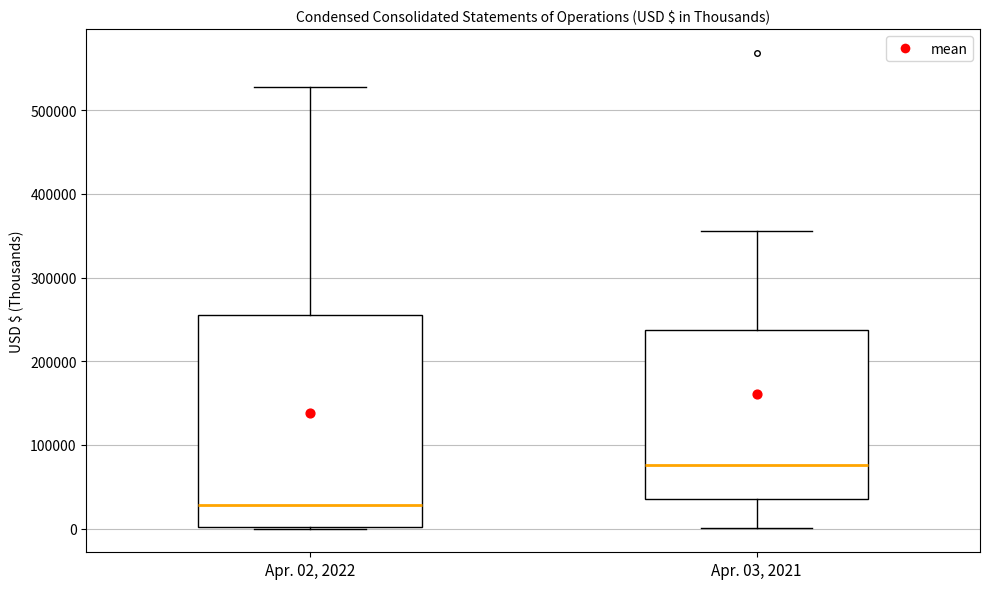

Where does the upper whisker of the box for Apr. 03, 2021 end on the y-axis? The values are not printed on the chart, so give them approximately, as read against the axis.

360000